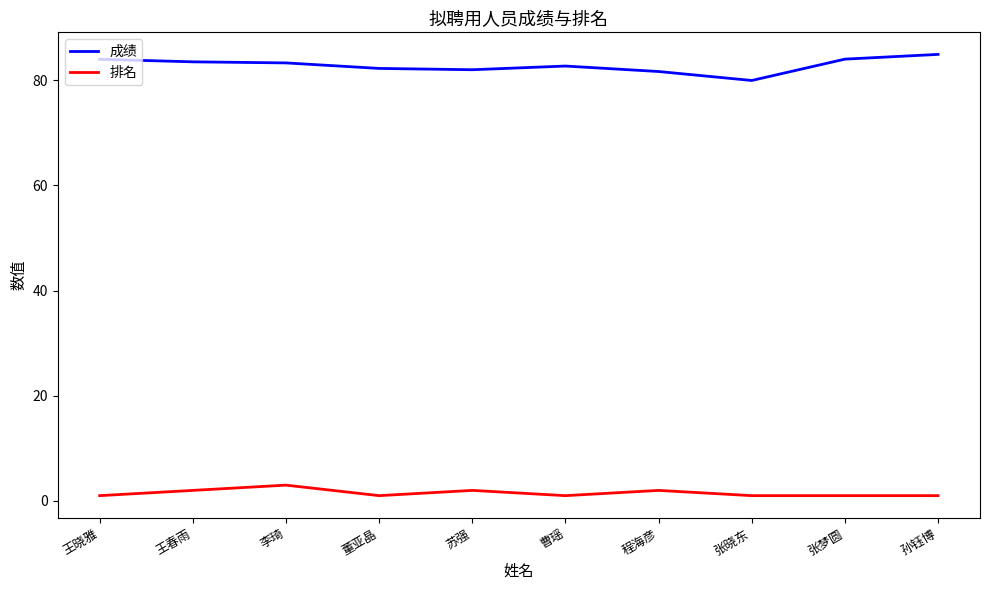

How many distinct data groups are displayed?

2